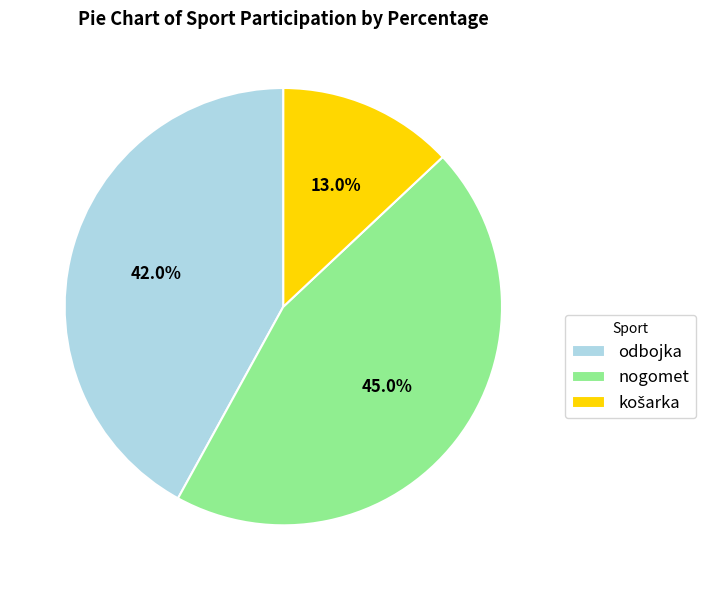

Which slice is the largest?

nogomet